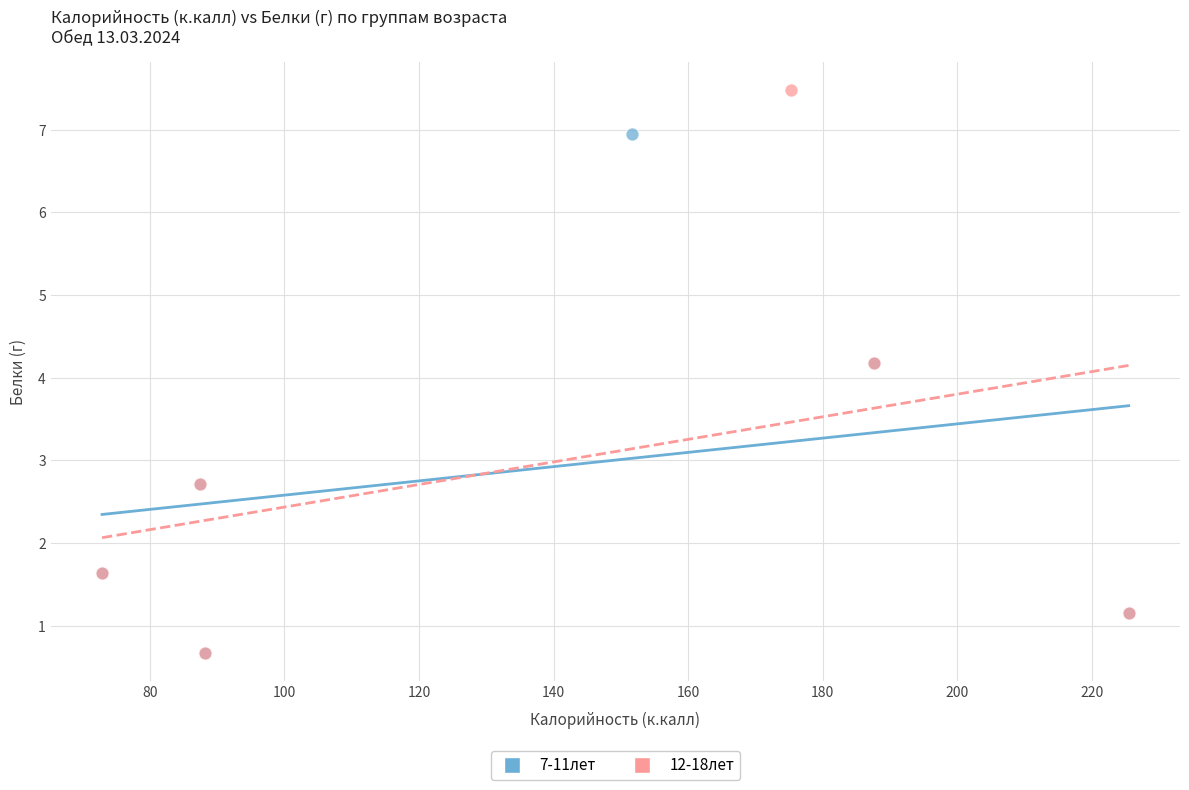

Which series contains the highest Y value?

12-18лет